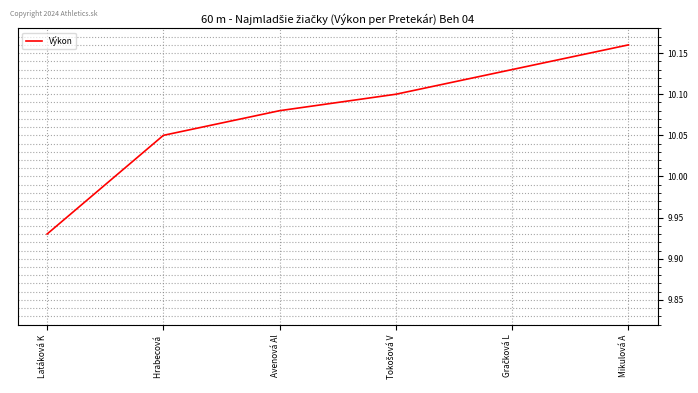

At which label is the value closest to 10?

Hrabecová 